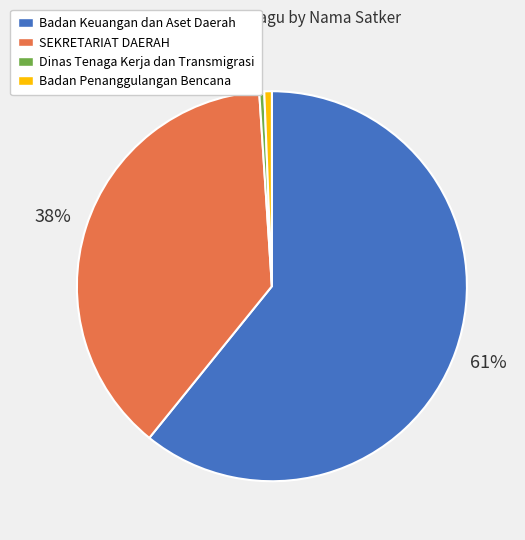

Approximately how many times larger is the value at Badan Keuangan dan Aset Daerah compared to SEKRETARIAT DAERAH?

1.6